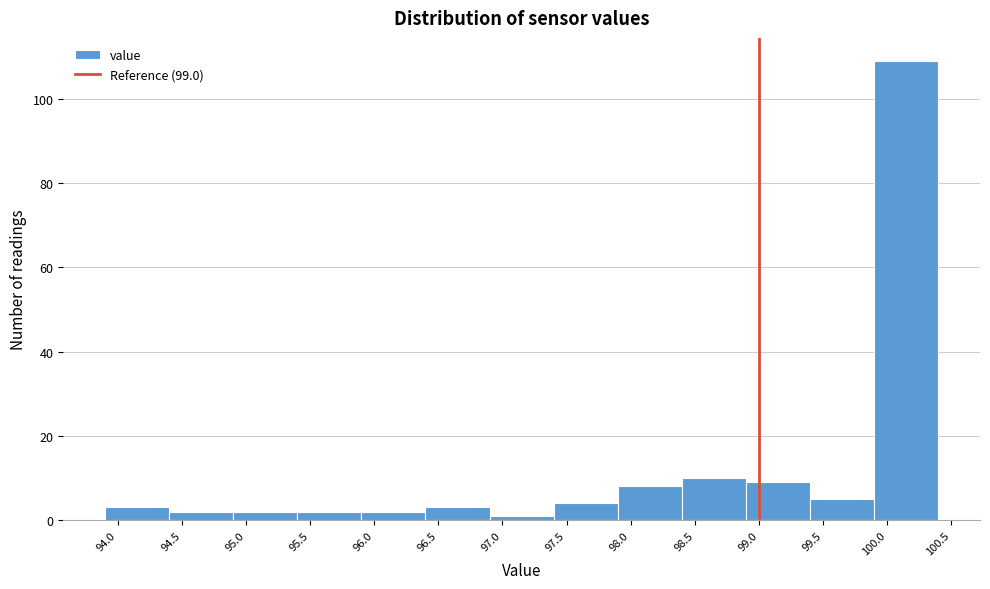

Which range on the x-axis has the tallest bar?

99.9 to 100.4